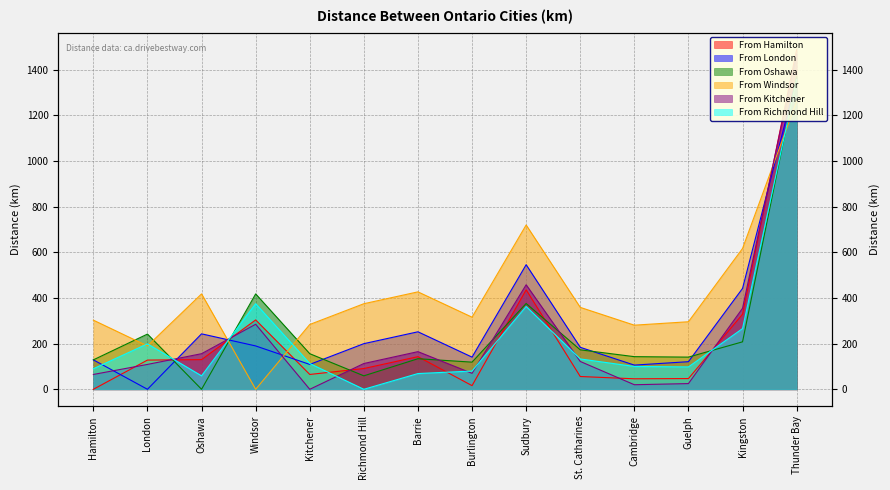

True or false: From Windsor has more than 2 points higher than both neighbors.

True